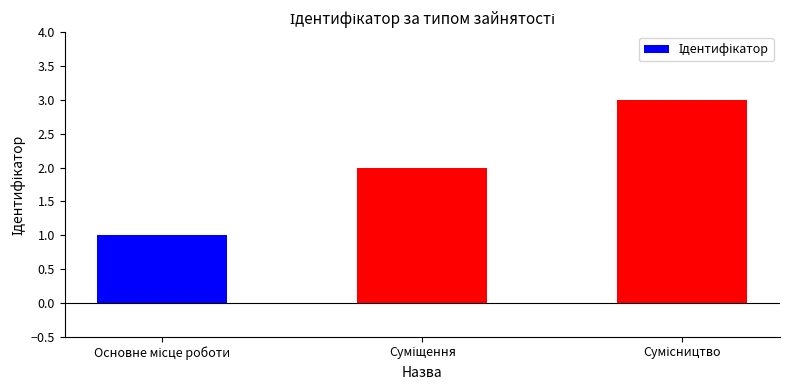

How many bars are there in total?

3